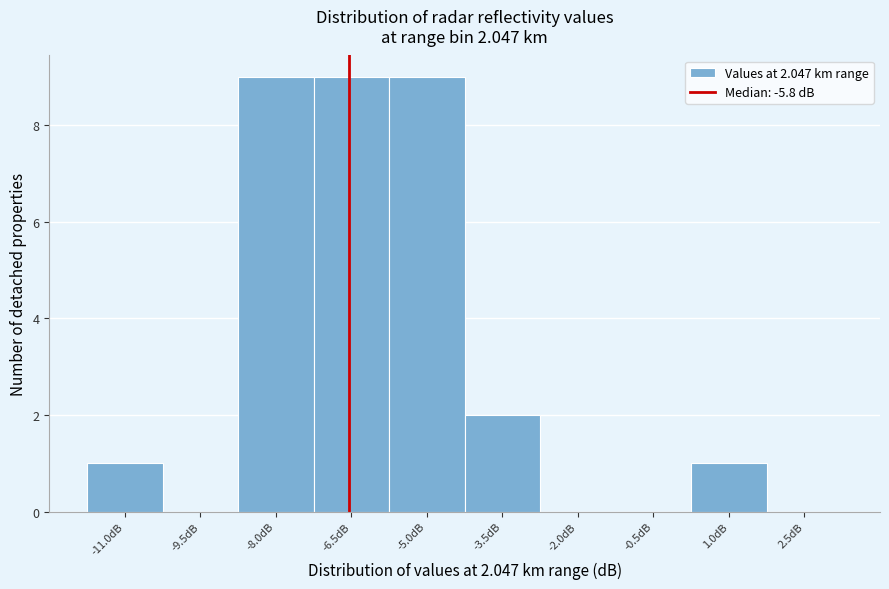

Reading left to right, what are all the values shown in this chart?

-11.0dB=1	-9.5dB=0	-8.0dB=9	-6.5dB=9	-5.0dB=9	-3.5dB=2	-2.0dB=0	-0.5dB=0	1.0dB=1	2.5dB=0